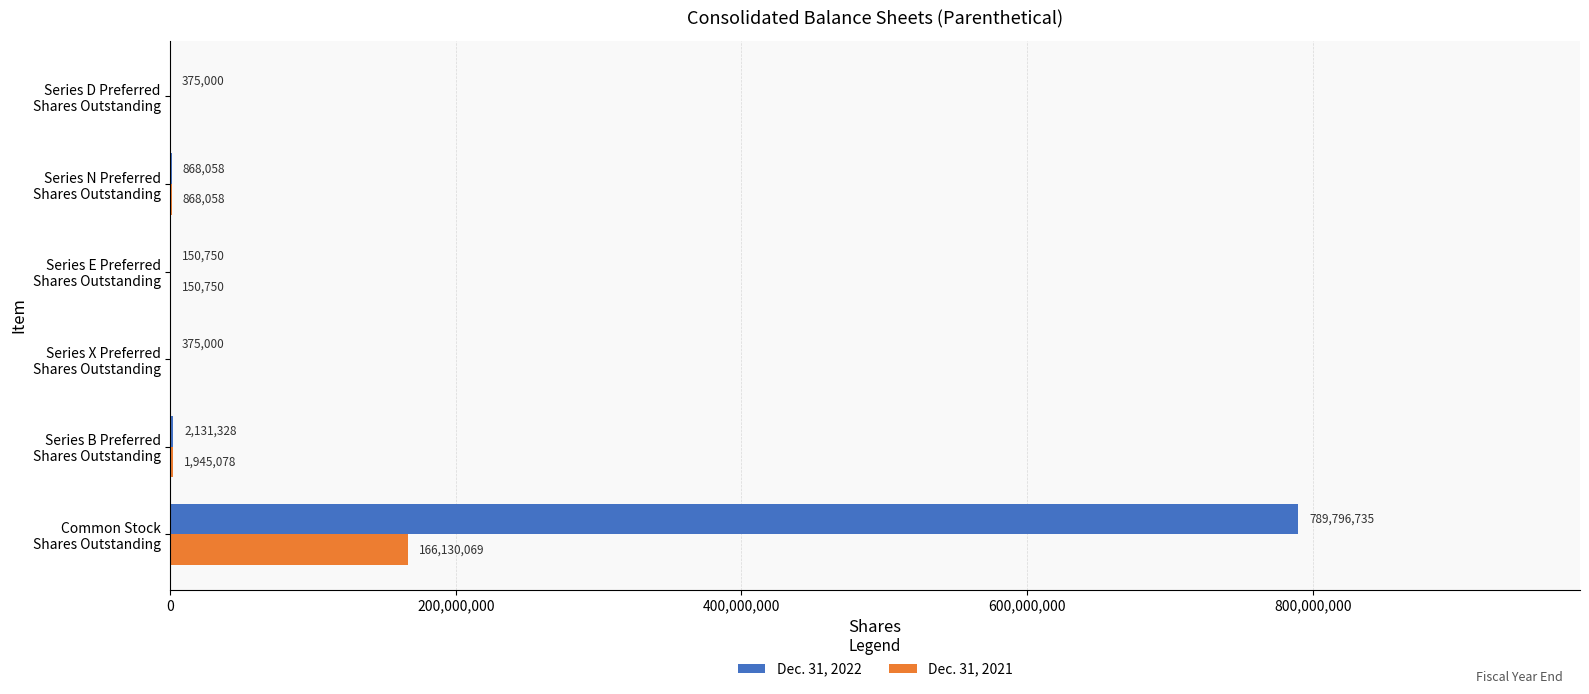

Which series has the largest total across all categories?

Dec. 31, 2022